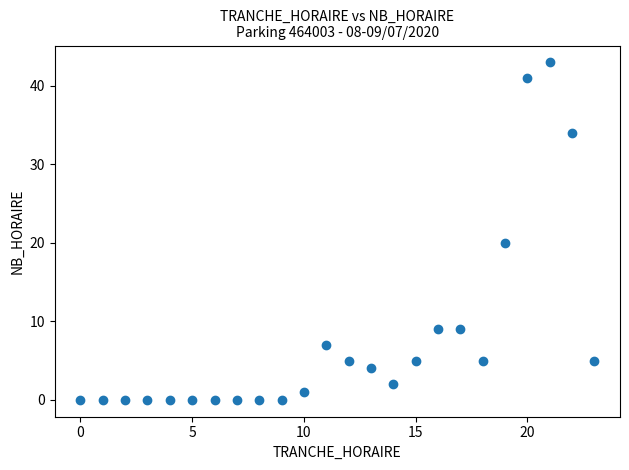

What is the range of Y values (max minus min)?

43